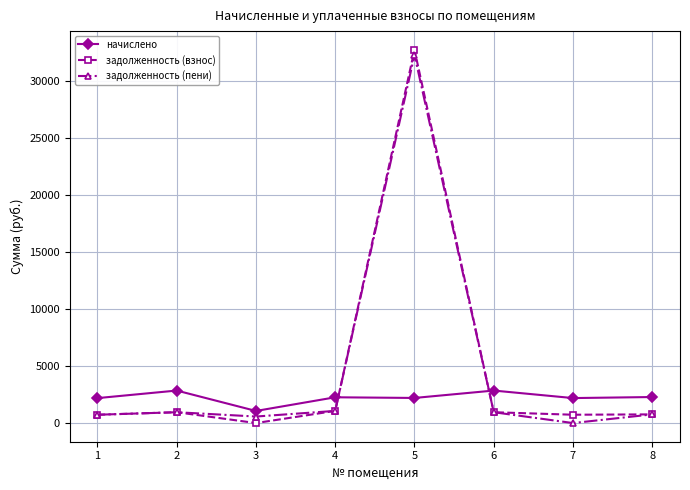

What is the total value across all series at 1?

3647.7